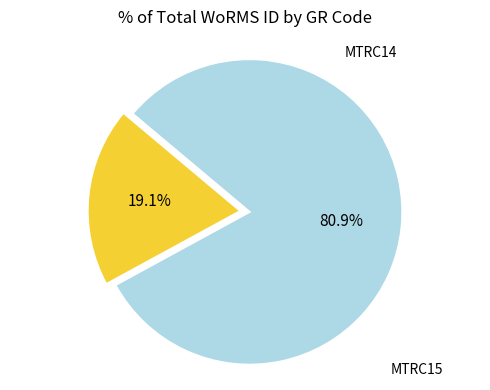

The MTRC14 slice represents 12% of the pie. True or false?

False